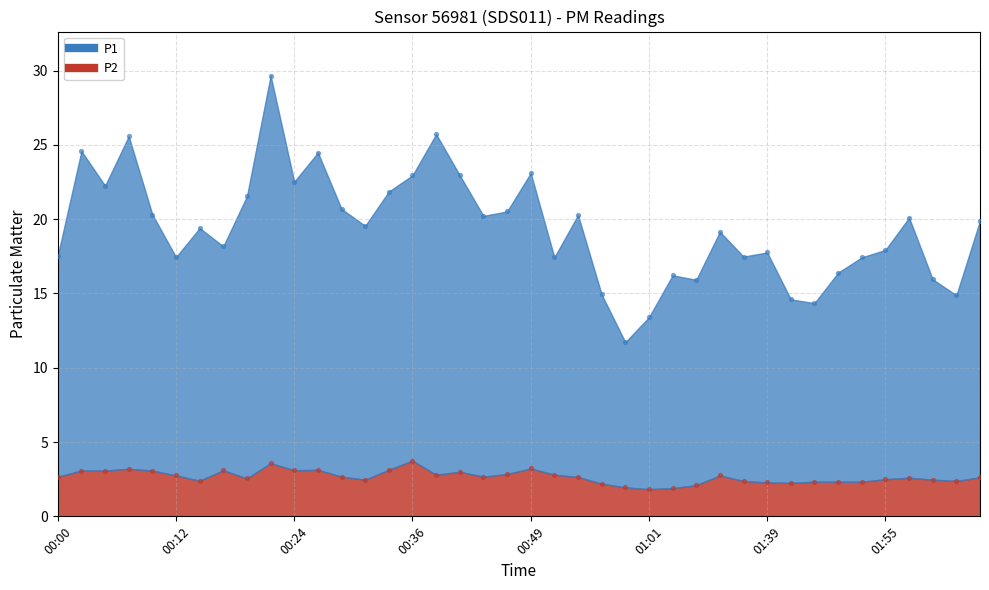

Which series has the largest Y range (max minus min)?

P1